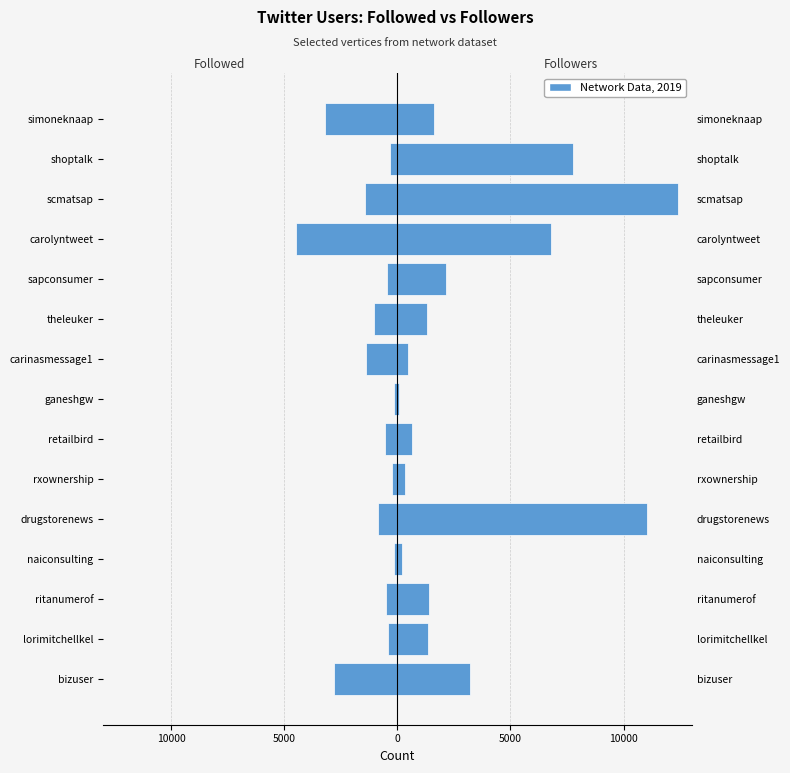

Is the value of Followed at carolyntweet greater than the value of Followers at lorimitchellkel?

No